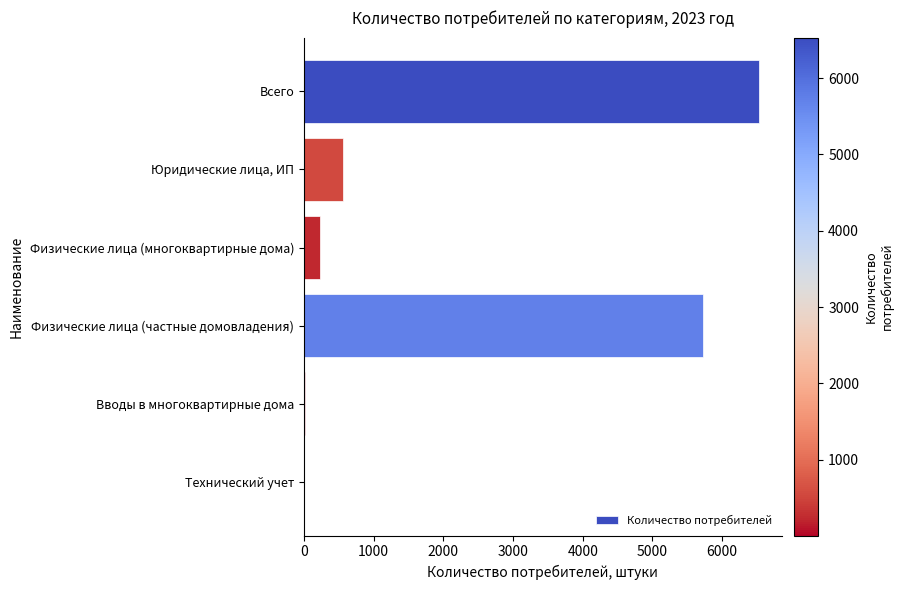

At which category does the chart reach its peak across all series?

Всего